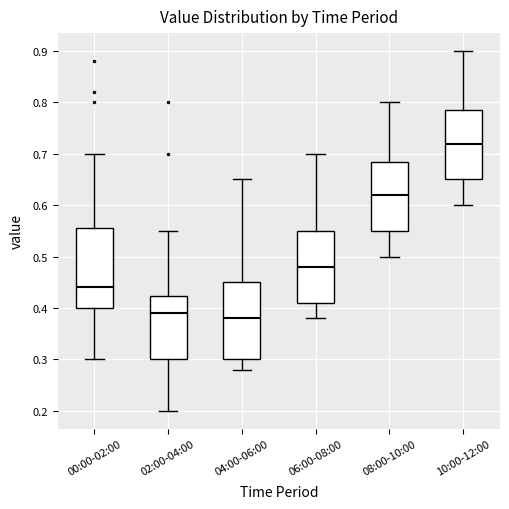

Reading left to right, transcribe this box plot: for each box, give where its median line is, the range the box spans, and where its two whiskers end, as read against the y-axis. The values are not printed on the chart, so give them approximately, as read against the axis.

00:00-02:00: median 0.44, box 0.40 to 0.56, whiskers 0.30 to 0.70
02:00-04:00: median 0.39, box 0.30 to 0.42, whiskers 0.20 to 0.55
04:00-06:00: median 0.38, box 0.30 to 0.45, whiskers 0.28 to 0.65
06:00-08:00: median 0.48, box 0.41 to 0.55, whiskers 0.38 to 0.70
08:00-10:00: median 0.62, box 0.55 to 0.69, whiskers 0.50 to 0.80
10:00-12:00: median 0.72, box 0.65 to 0.79, whiskers 0.60 to 0.90